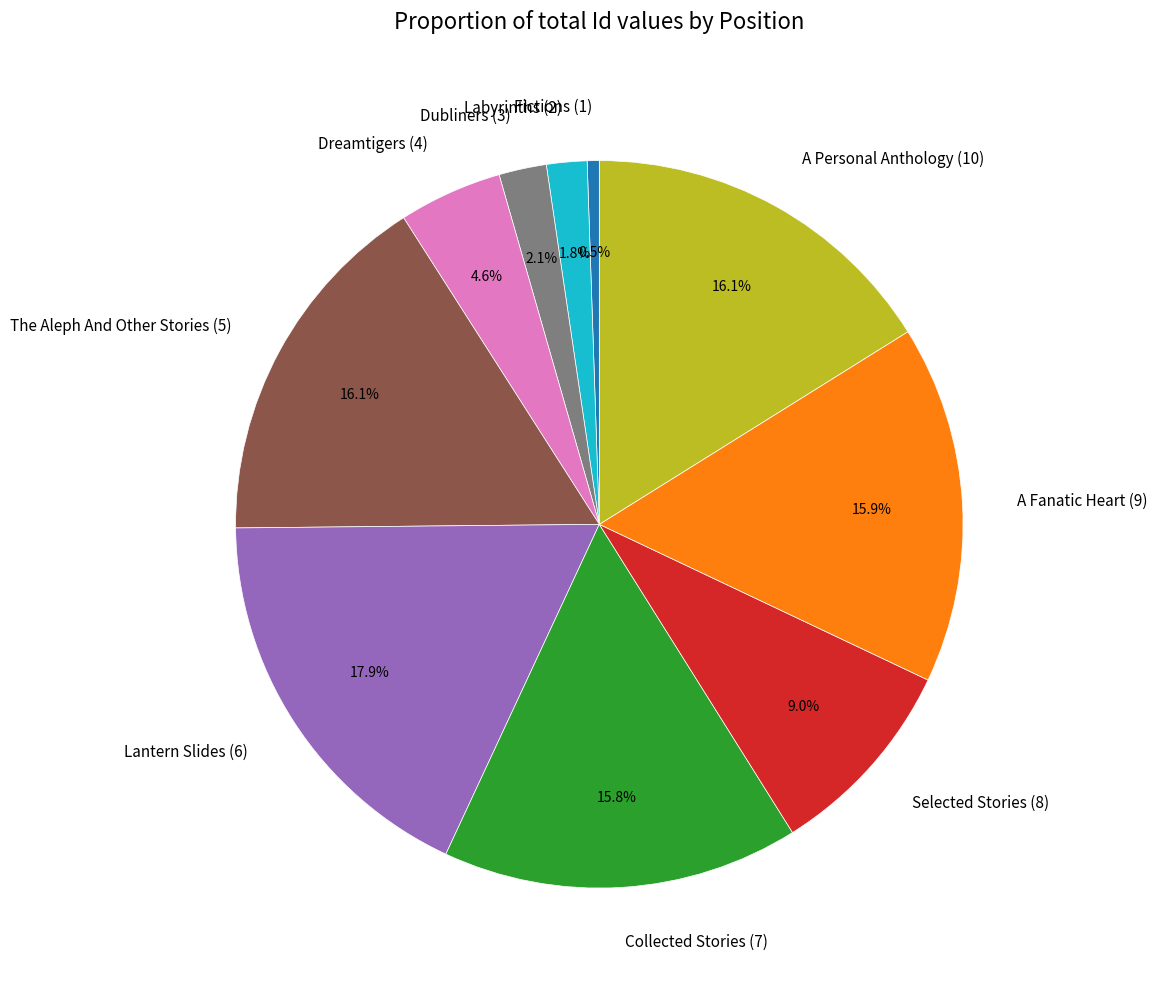

Approximately how many times larger is the value at Labyrinths (2) compared to Selected Stories (8)?

0.2